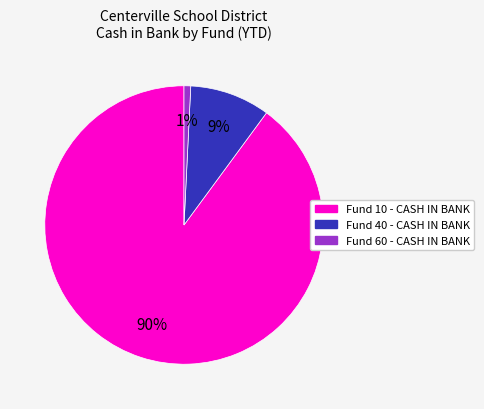

Do Fund 10 - CASH IN BANK and Fund 60 - CASH IN BANK together represent more than half of the pie?

Yes